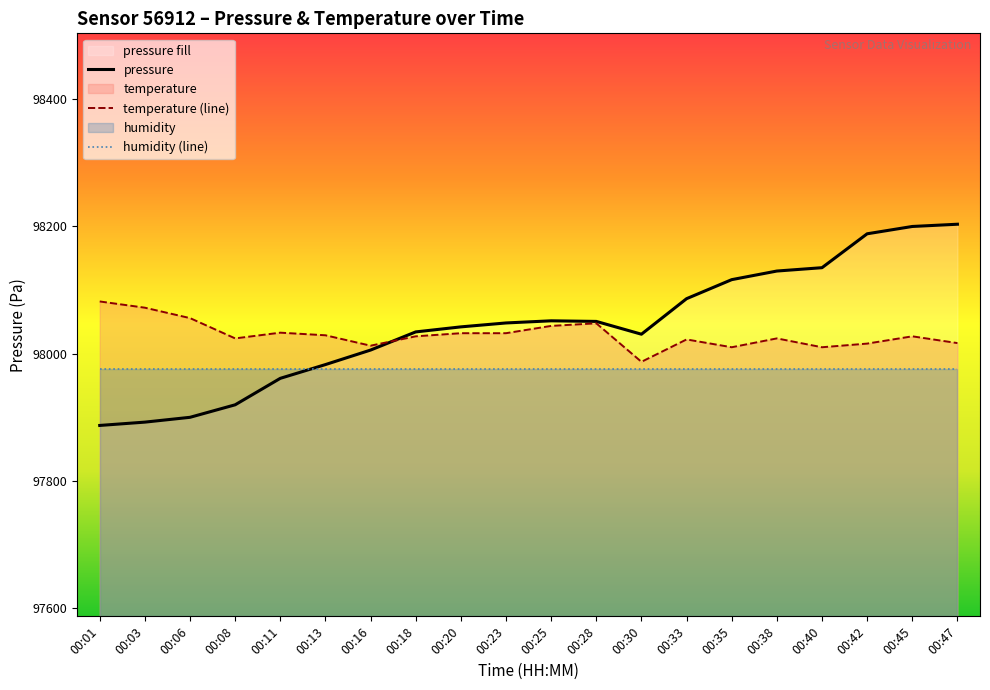

How many times do pressure and temperature cross each other?

1